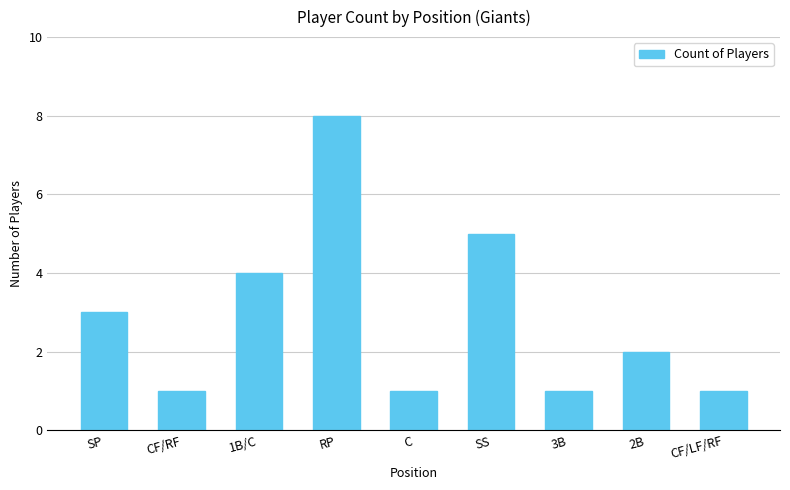

What is the value of the 4th bar from the left?

8